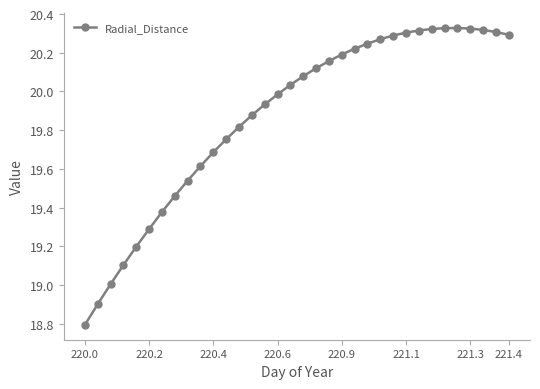

What is the smallest value displayed?

18.8